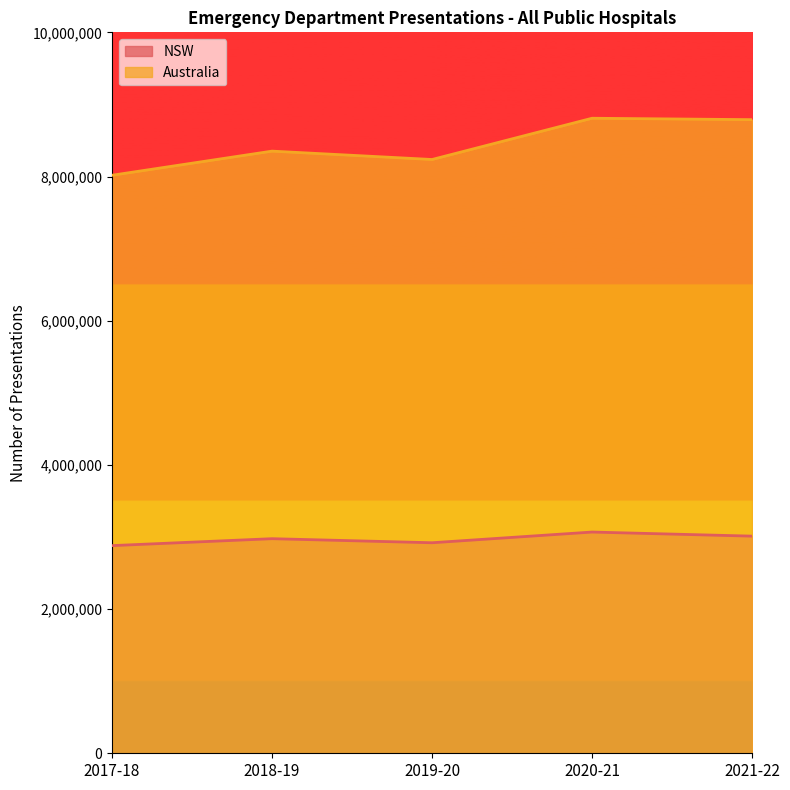

The value of Australia at 2018-19 is 8352192. True or false?

True